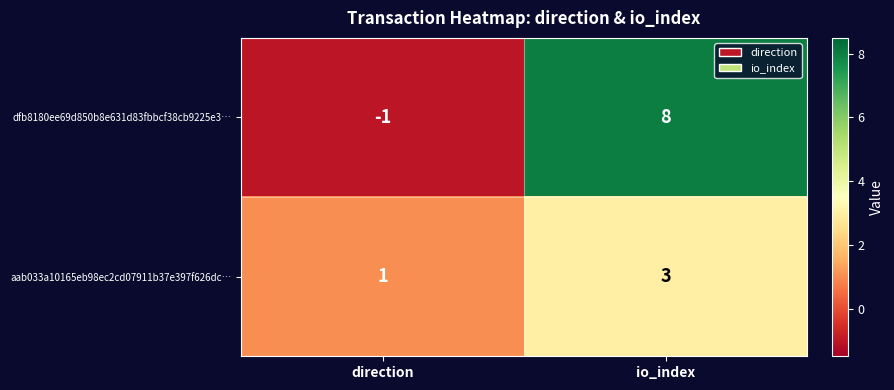

Which series has the largest range (max minus min)?

dfb8180ee69d850b8e631d83fbbcf38cb9225e3…